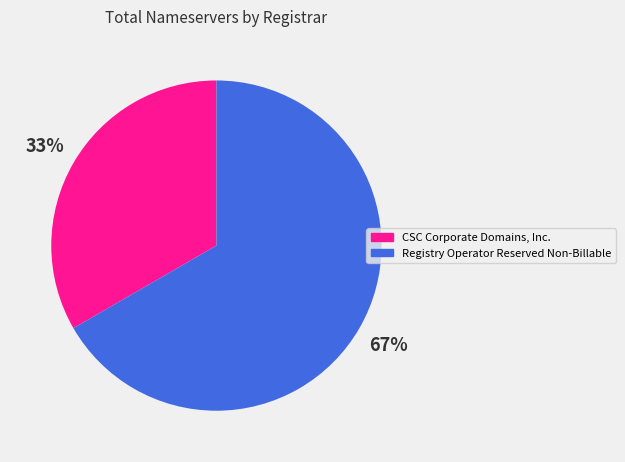

Rank the categories by value from lowest to highest.

CSC Corporate Domains, Inc., Registry Operator Reserved Non-Billable